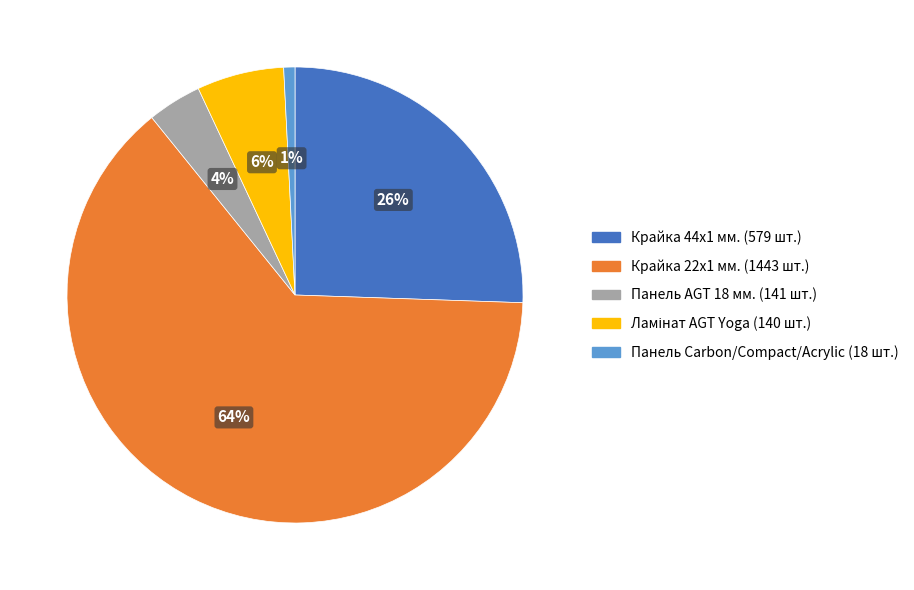

To the nearest percent, what is the average slice percentage?

20%